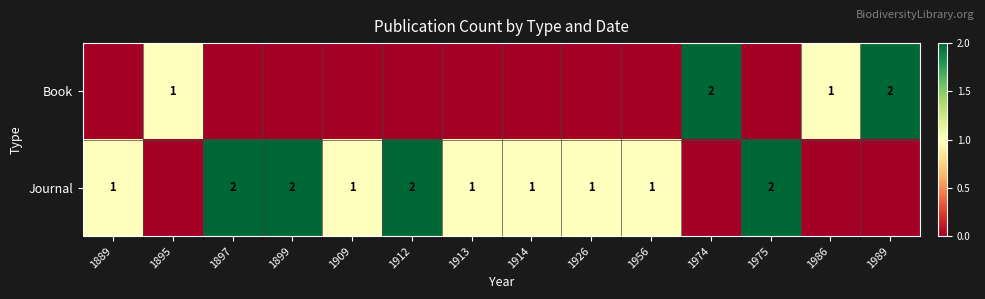

True or false: Journal has a value of 1 at 1926.

False